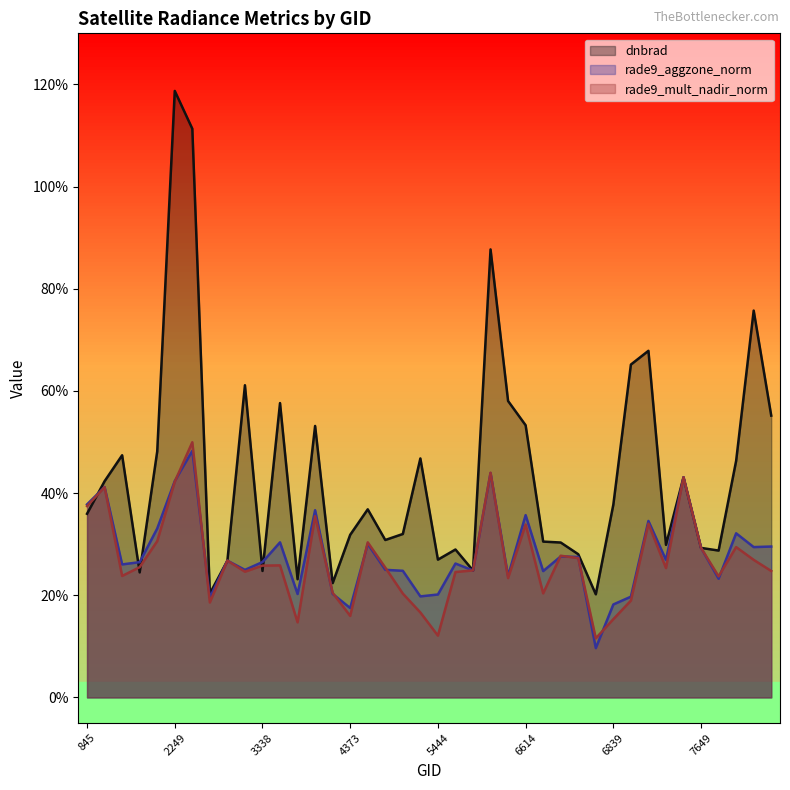

What is the value of the rade9_aggzone_norm point at the 36th from the left?

0.3